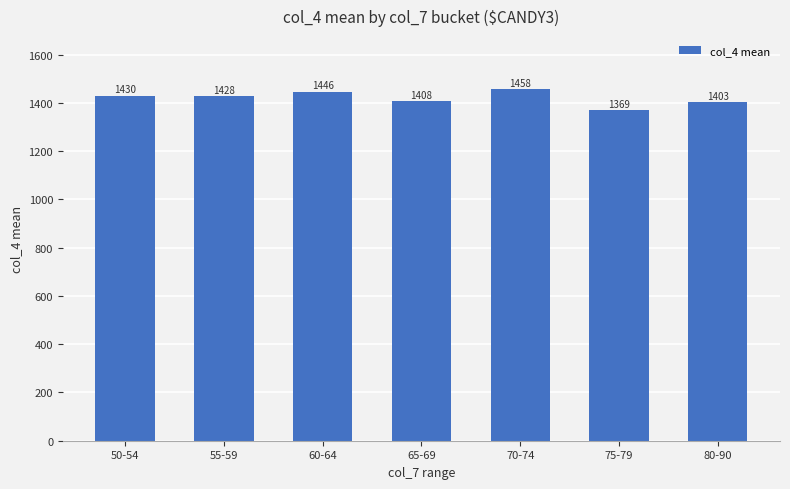

What is the smallest value displayed?

1369.0